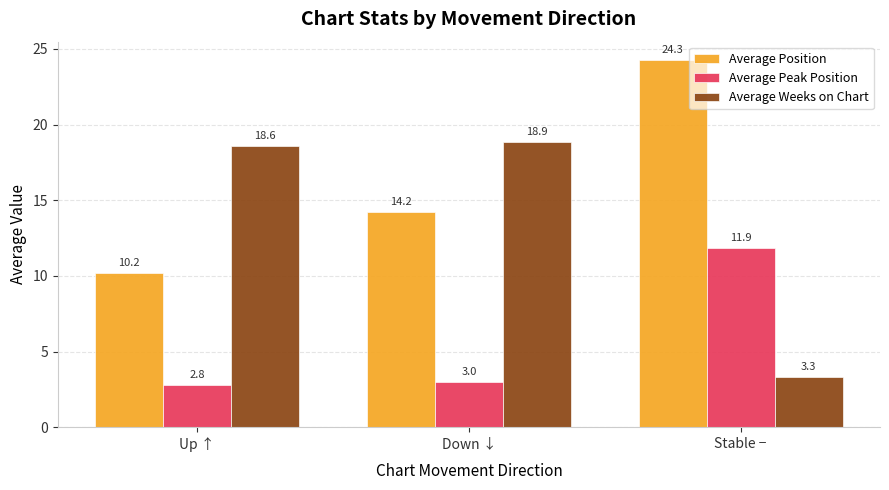

At how many categories does at least one series exceed 12?

3